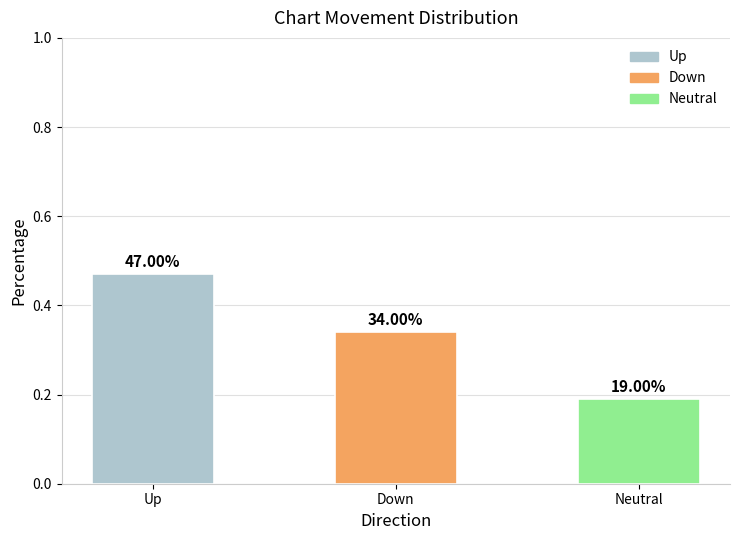

How many bars are there in total?

3